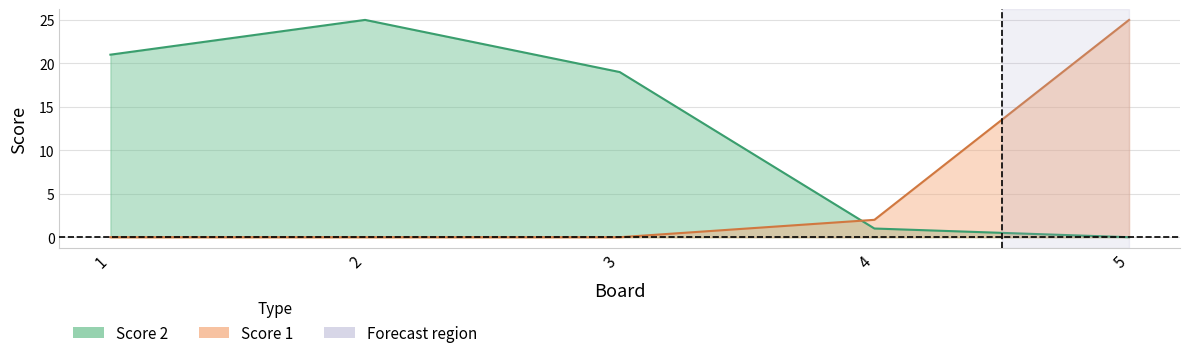

What is the difference between the highest and lowest values at 2?

25